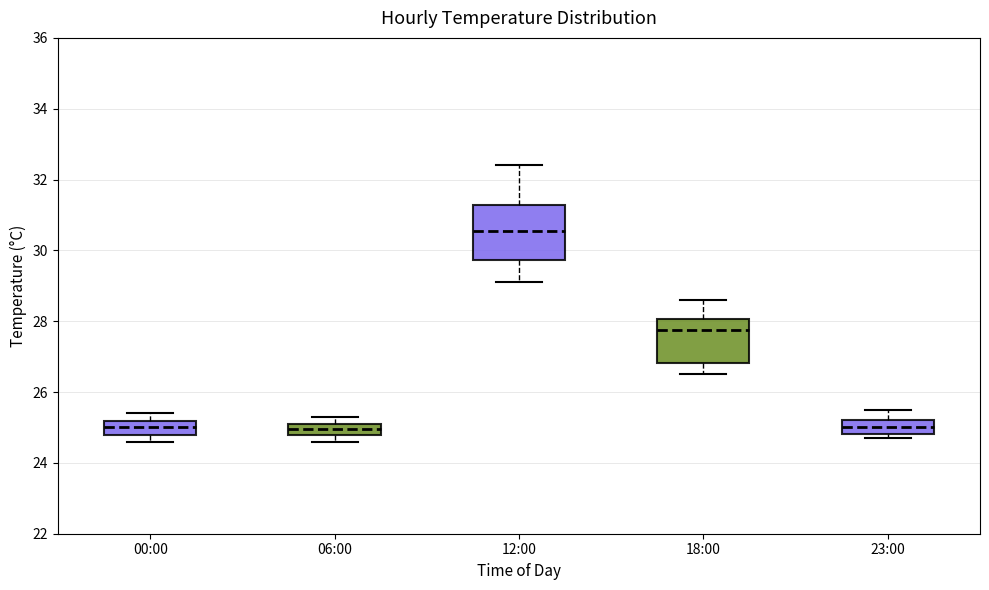

Reading left to right, transcribe this box plot: for each box, give where its median line is, the range the box spans, and where its two whiskers end, as read against the y-axis. The values are not printed on the chart, so give them approximately, as read against the axis.

00:00: median 25.0, box 24.8 to 25.2, whiskers 24.6 to 25.4
06:00: median 25.0, box 24.8 to 25.2, whiskers 24.6 to 25.4
12:00: median 30.6, box 29.8 to 31.2, whiskers 29.2 to 32.4
18:00: median 27.8, box 26.8 to 28.0, whiskers 26.6 to 28.6
23:00: median 25.0, box 24.8 to 25.2, whiskers 24.8 (just below the box's lower edge) to 25.6